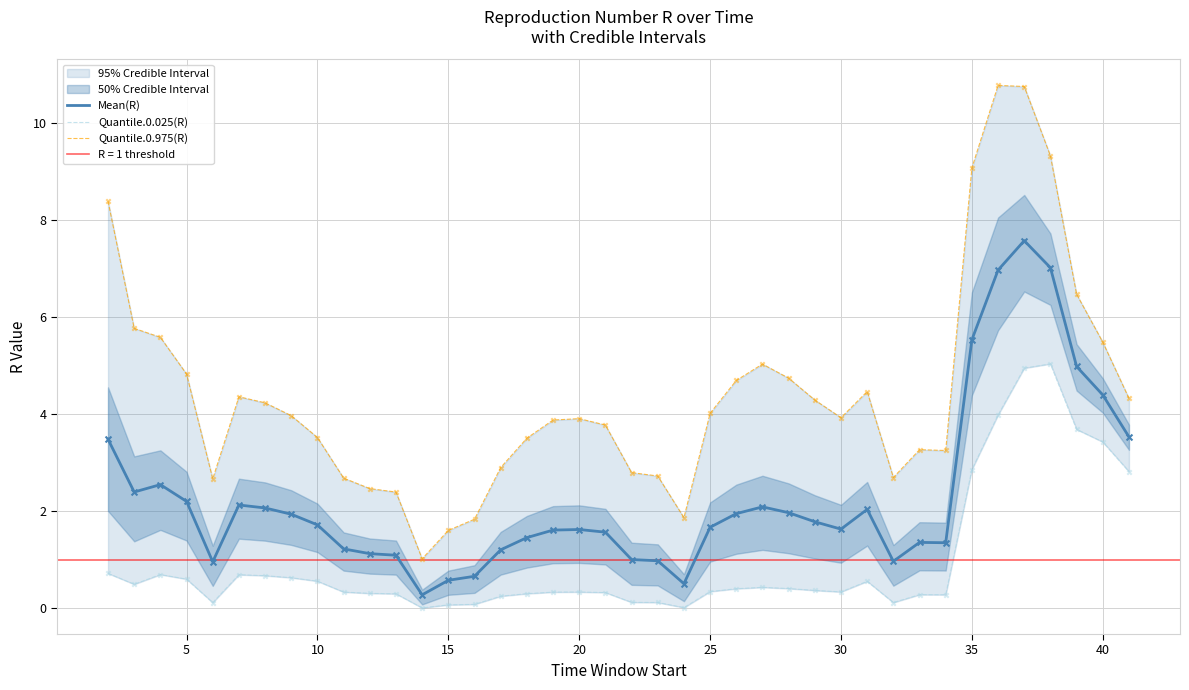

What is the maximum value for Mean(R)?

7.6